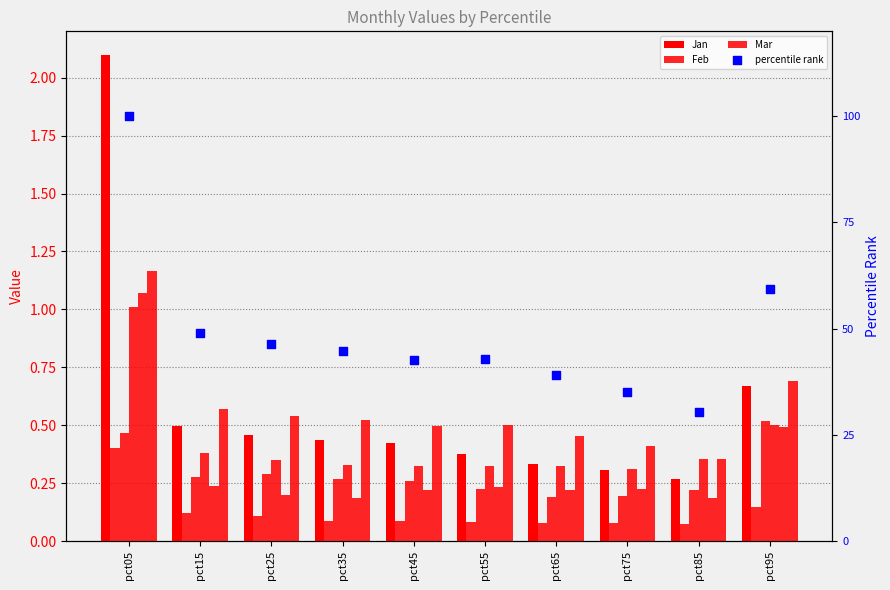

Which series contains the highest Y value?

Jan